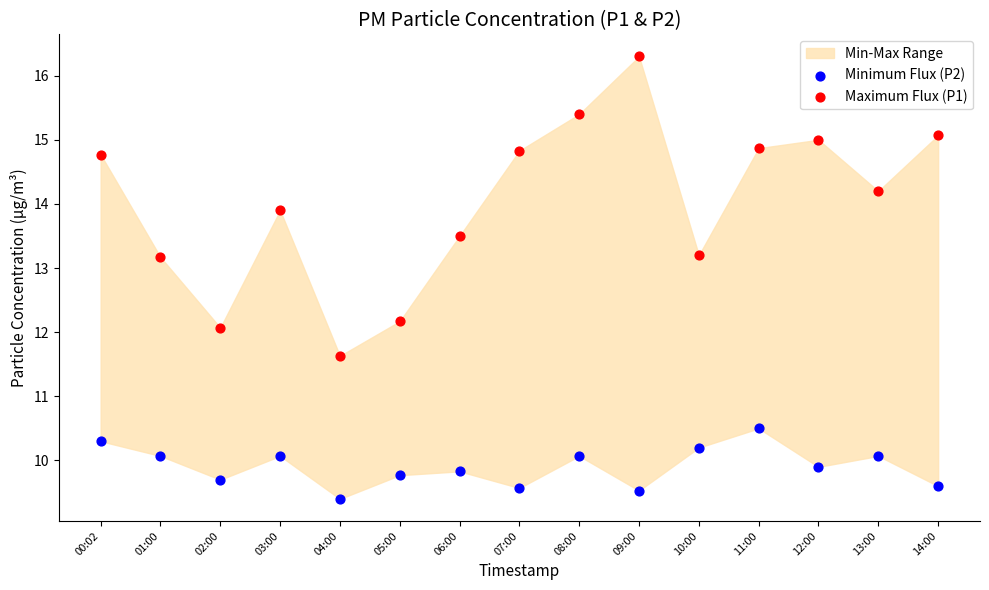

Across all data points, what is the range of X values (max minus min)?

1.0